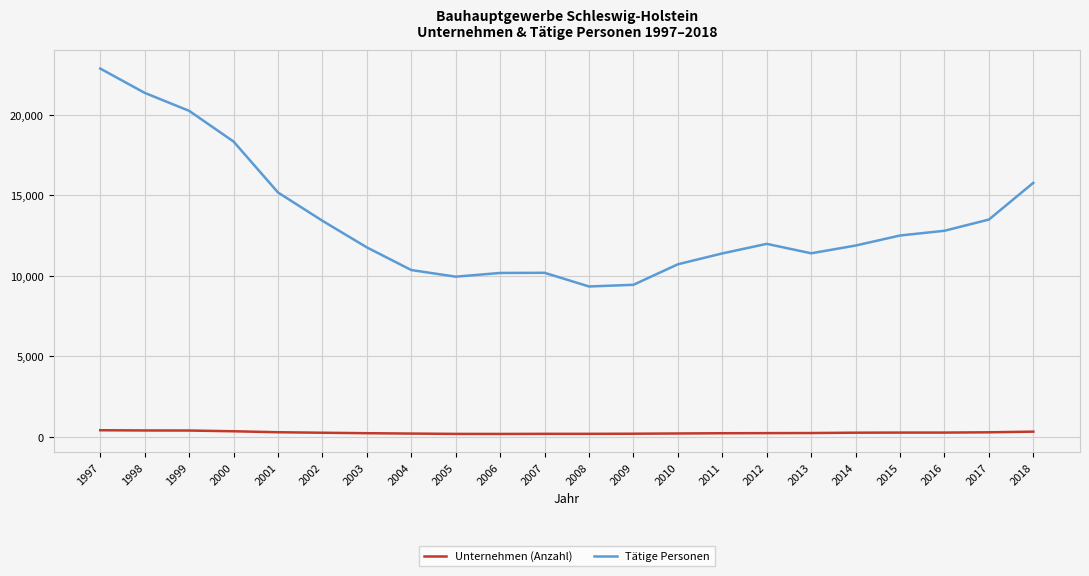

Where is the first local minimum for Tätige Personen?

2005